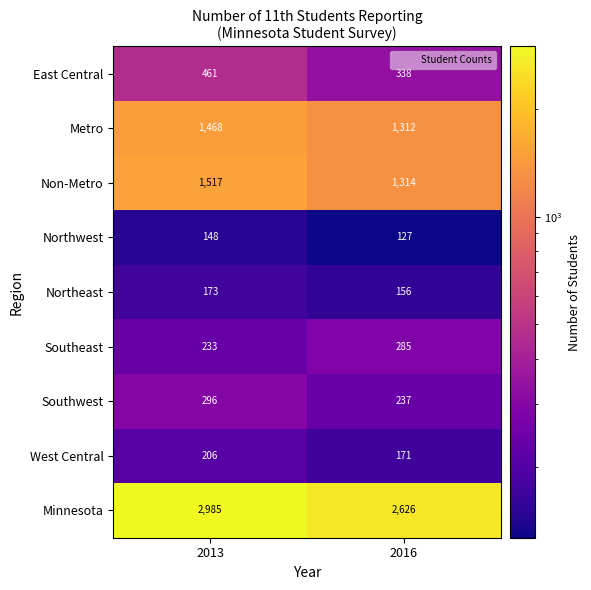

At how many categories does at least one series exceed 1254?

2